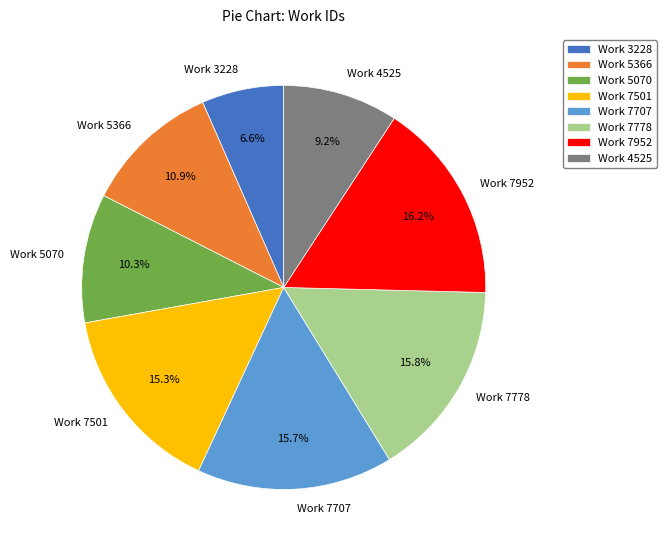

Which category has the smallest portion of the pie?

Work 3228